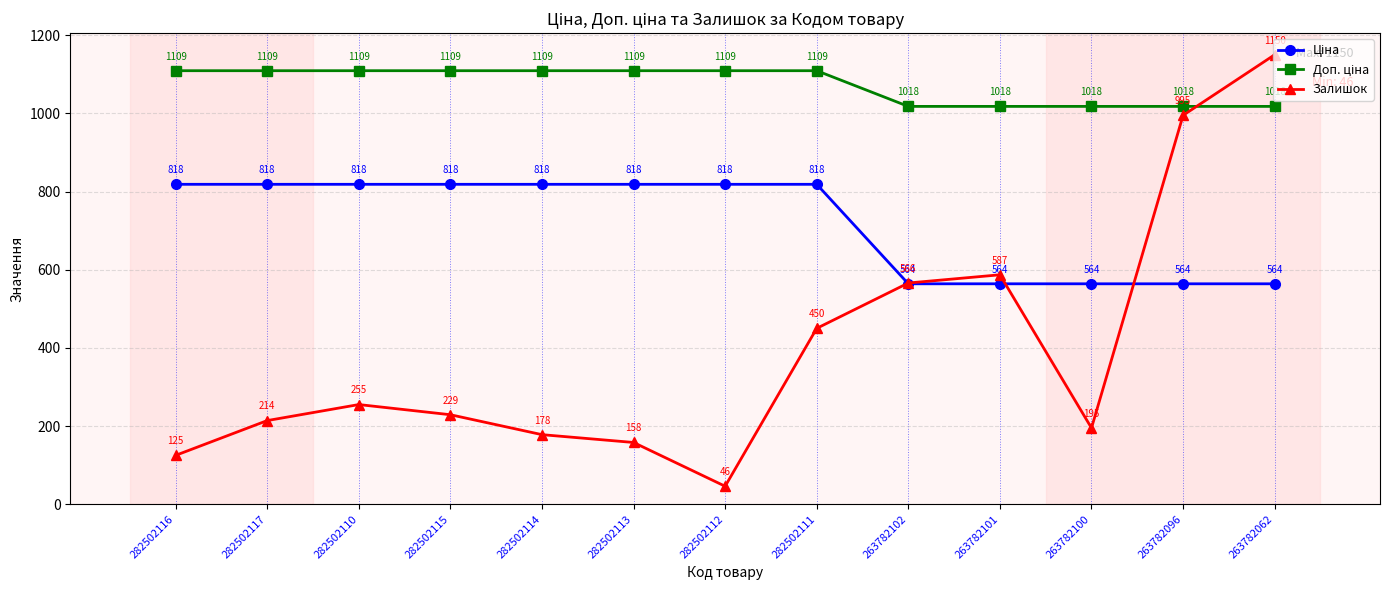

At which category is the sum across all series the highest?

263782062